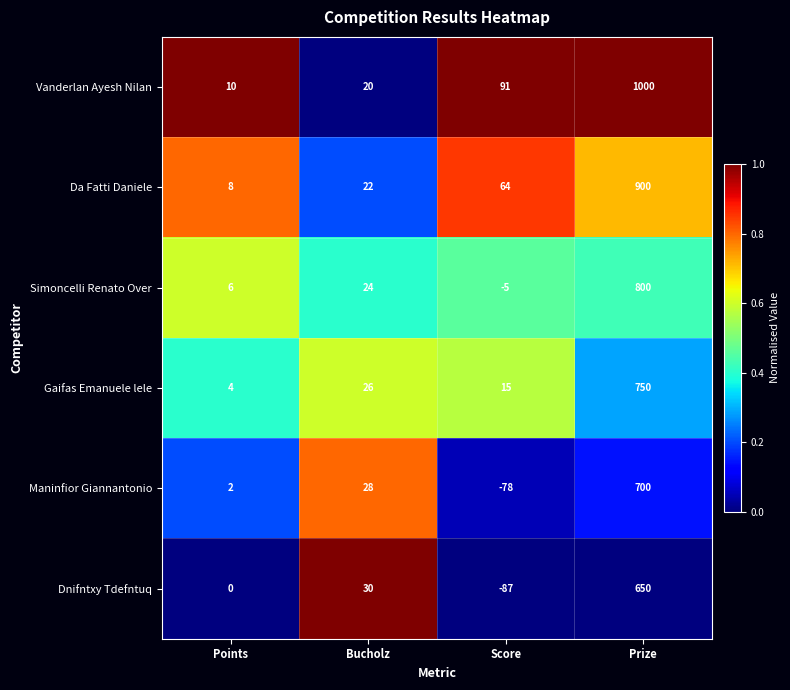

Which series has the largest total across all categories?

Vanderlan Ayesh Nilan